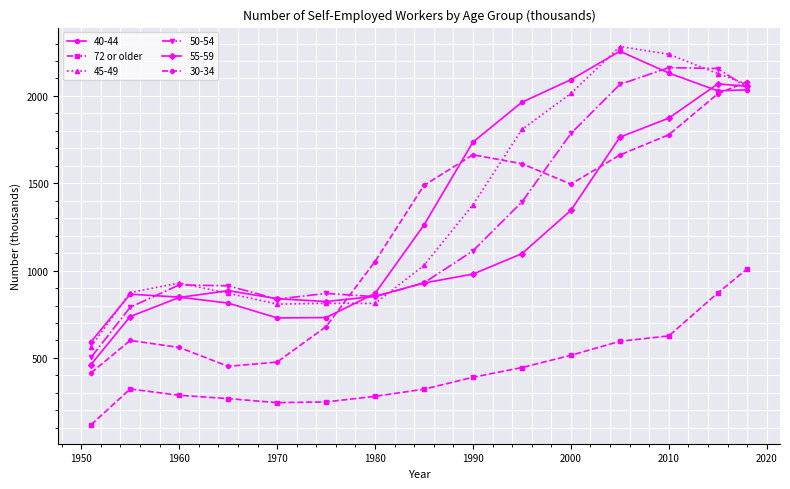

What is the greatest value displayed?

2283